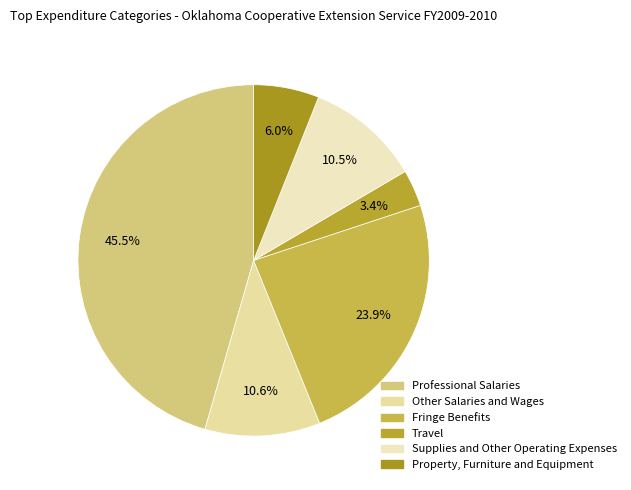

Does any single category account for the majority?

No